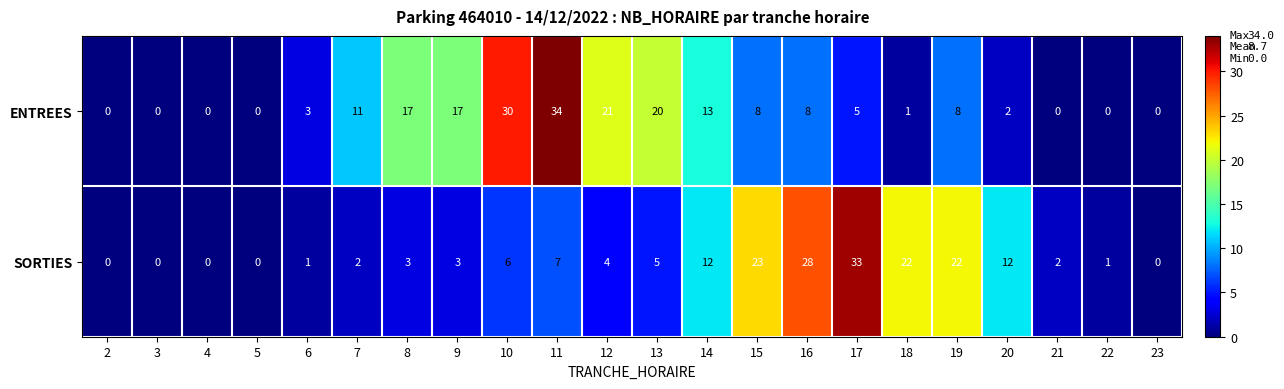

True or false: SORTIES has a value of 22 at 19.

True